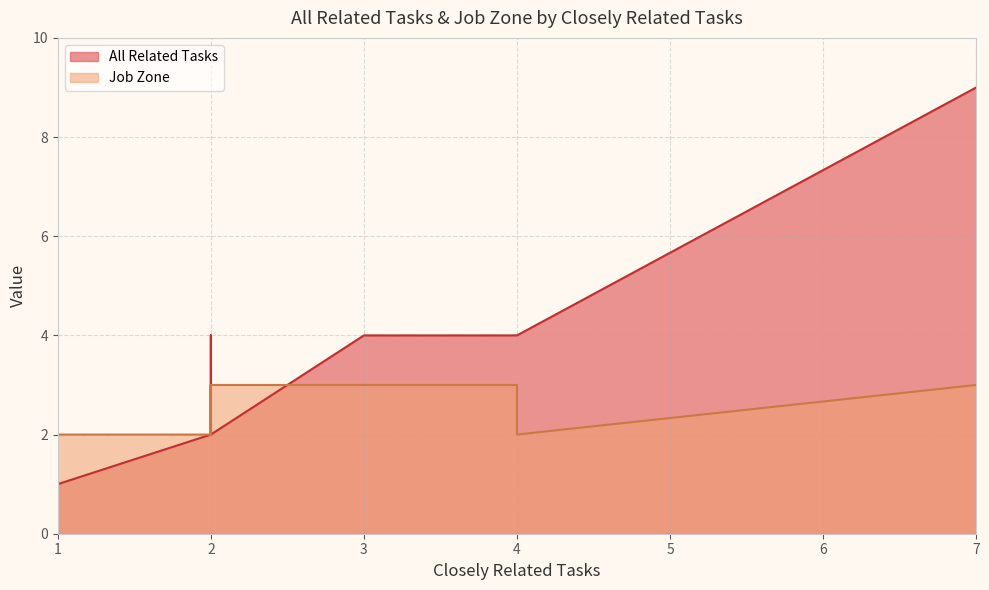

Rank the series by their maximum value, from lowest to highest.

Job Zone, All Related Tasks